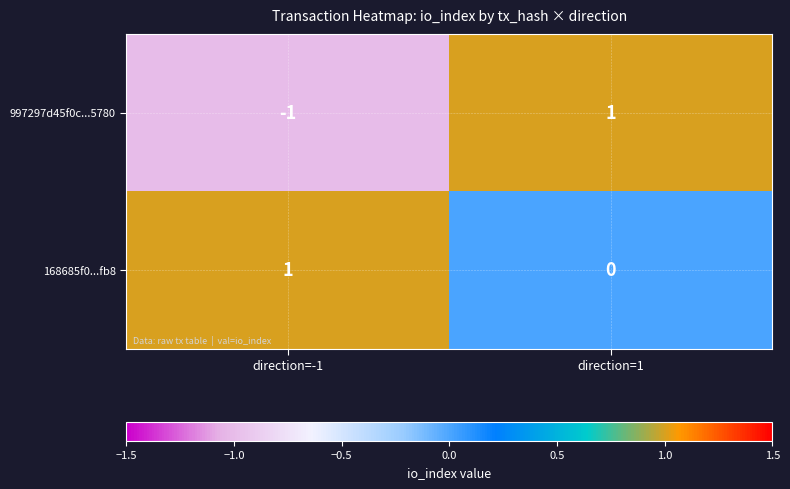

How many series are shown in this chart?

2